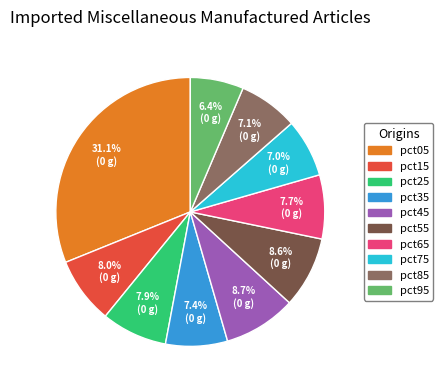

Is it true that pct25 is 8% of the pie?

True